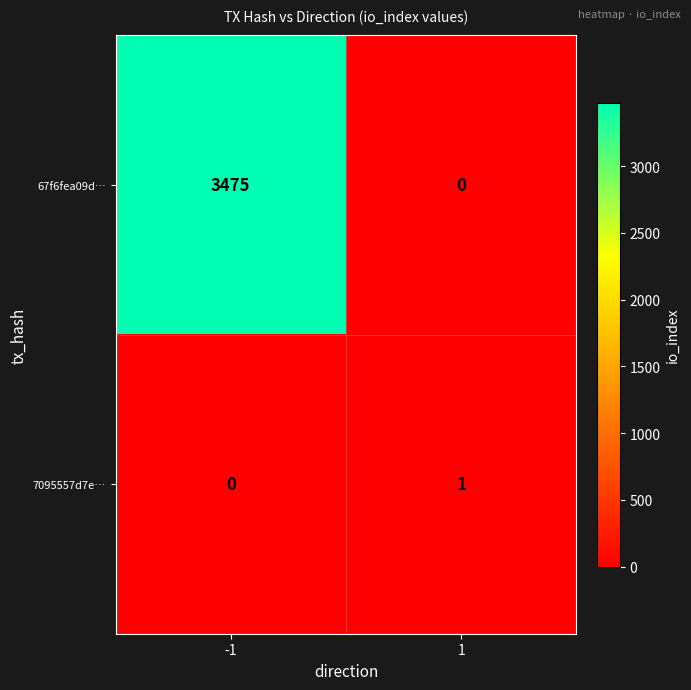

What is the sum of the 67f6fea09d… values at 1 and -1?

3475